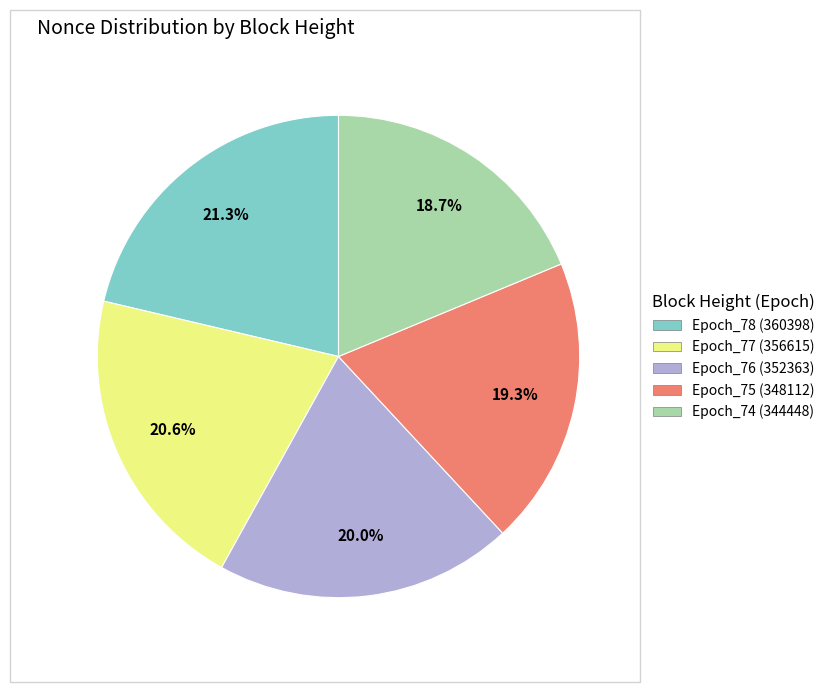

Count the number of slices in the pie.

5